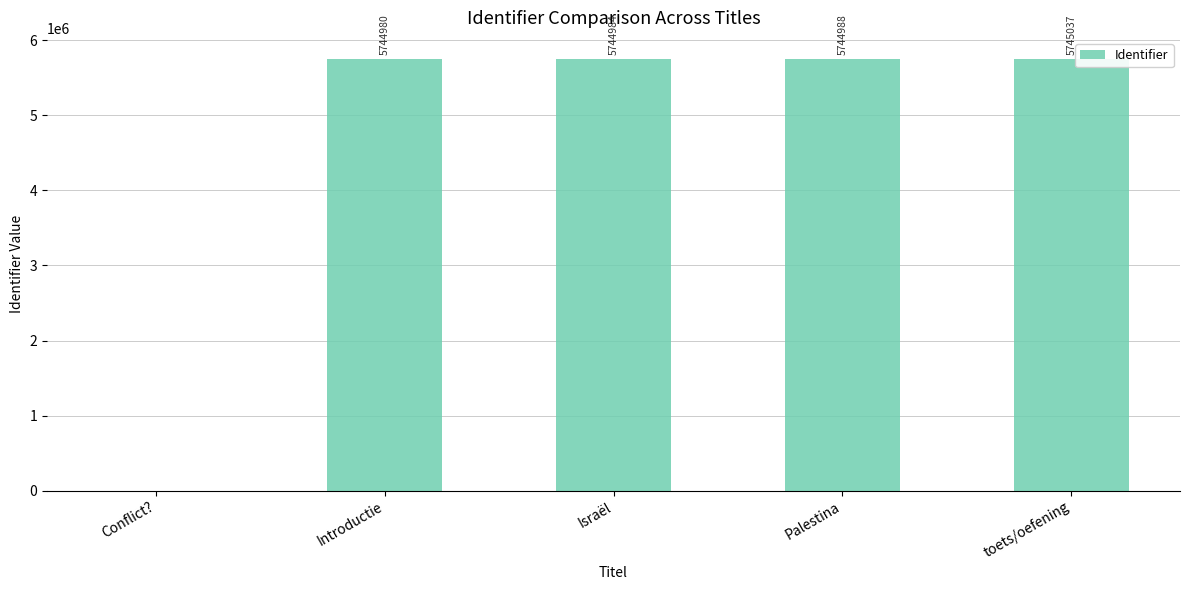

What is the change in value from Conflict? to Israël?

+5744984